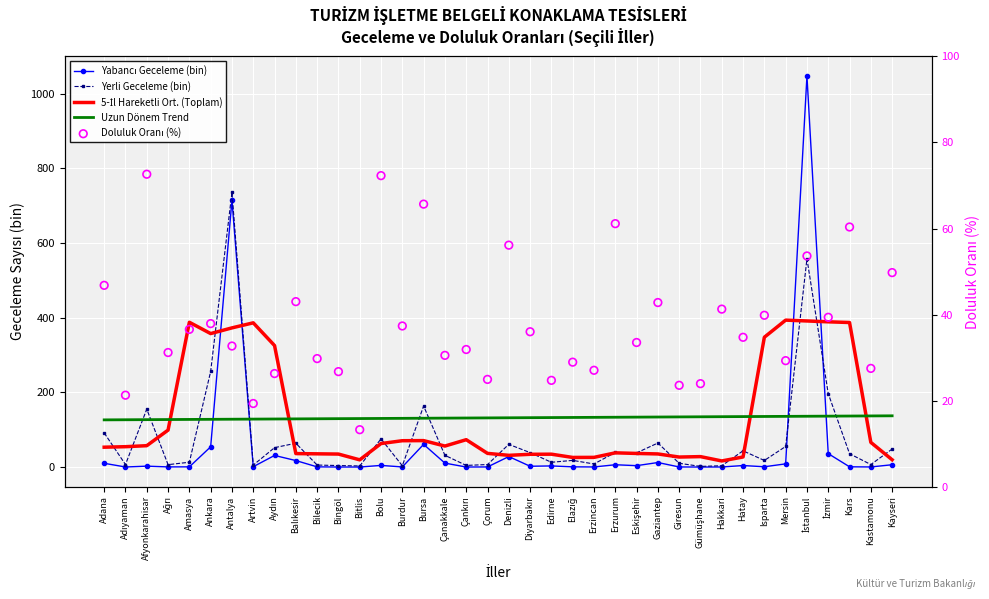

Which series has the largest total across all categories?

Uzun Dönem Trend